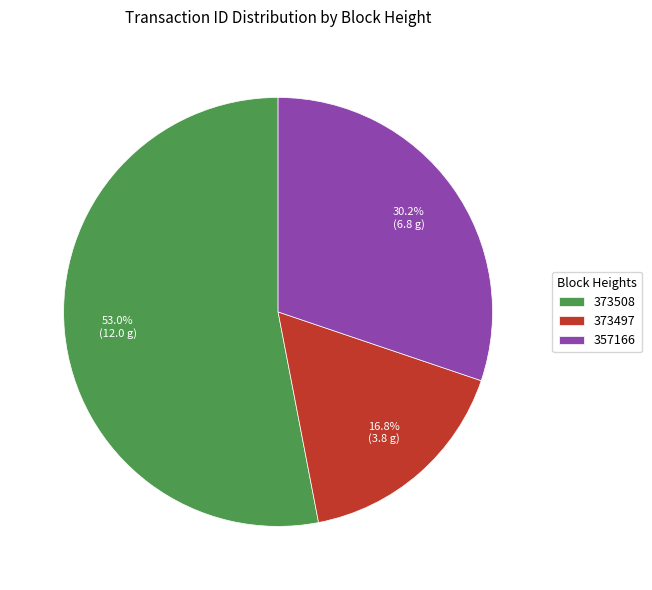

Rank the categories by value from highest to lowest.

373508, 357166, 373497